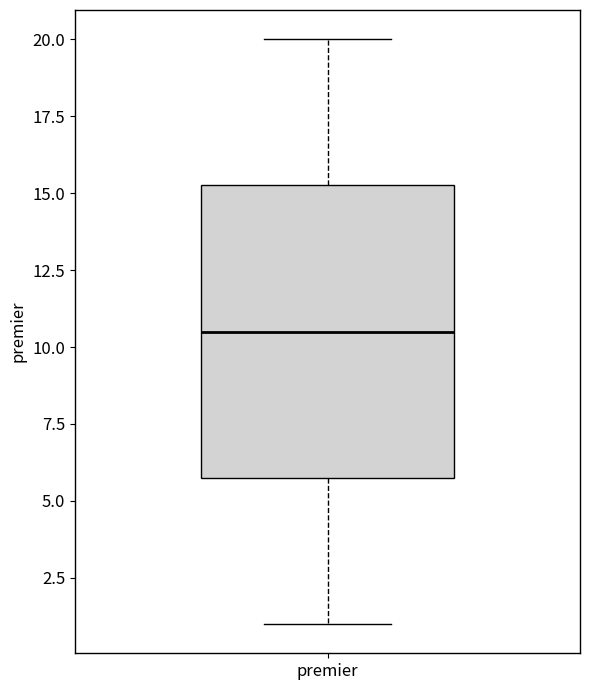

Transcribe this box plot: give where the median line is, the range the box spans, and where the two whiskers end, as read against the y-axis. The values are not printed on the chart, so give them approximately, as read against the axis.

median 10.5, box 6.0 to 15.5, whiskers 1.0 to 20.0